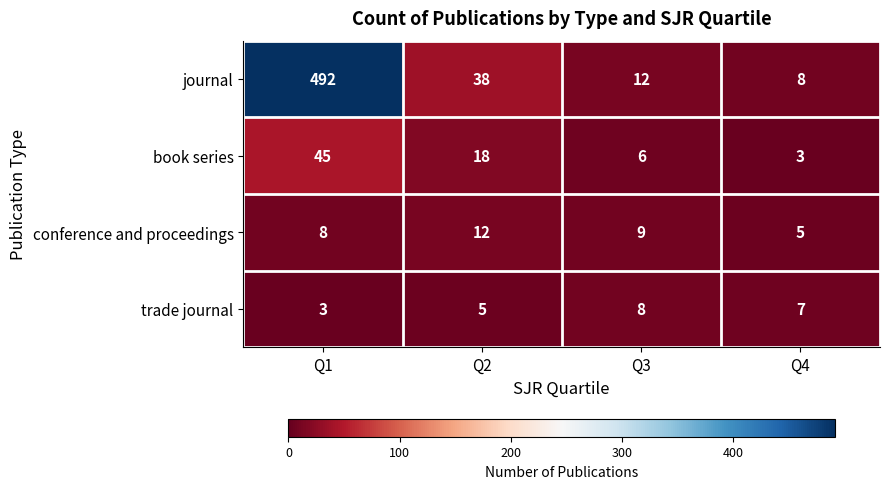

The value of journal at Q4 is 8. True or false?

True